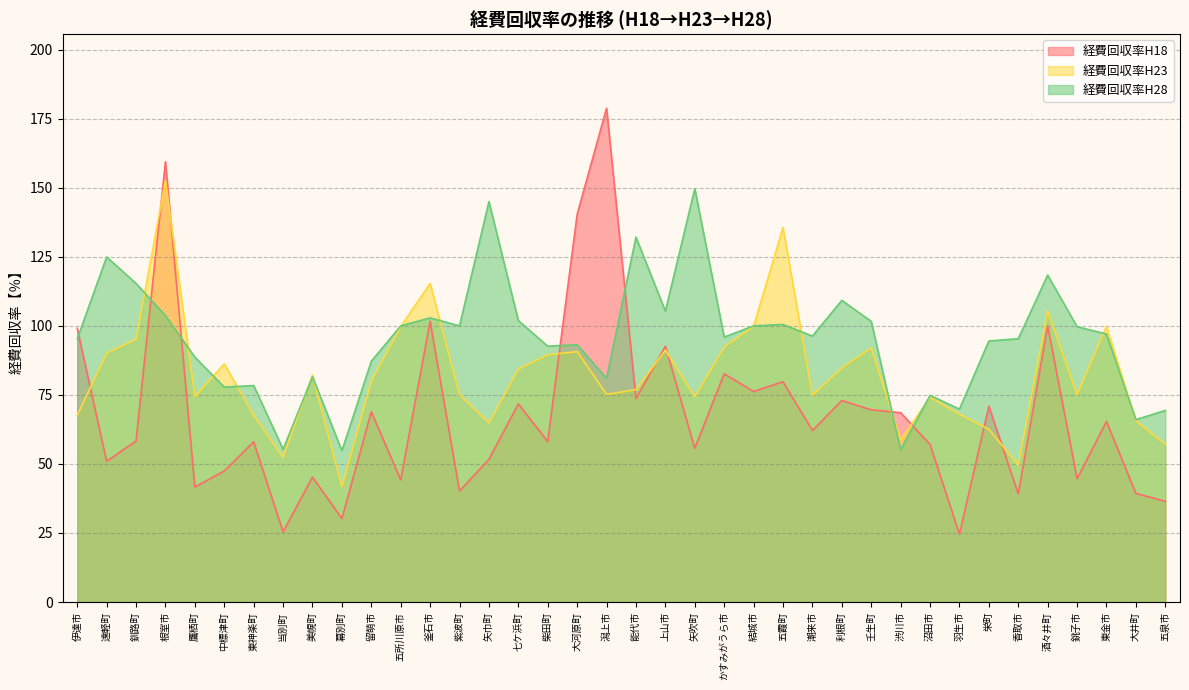

How many series are shown in this chart?

3